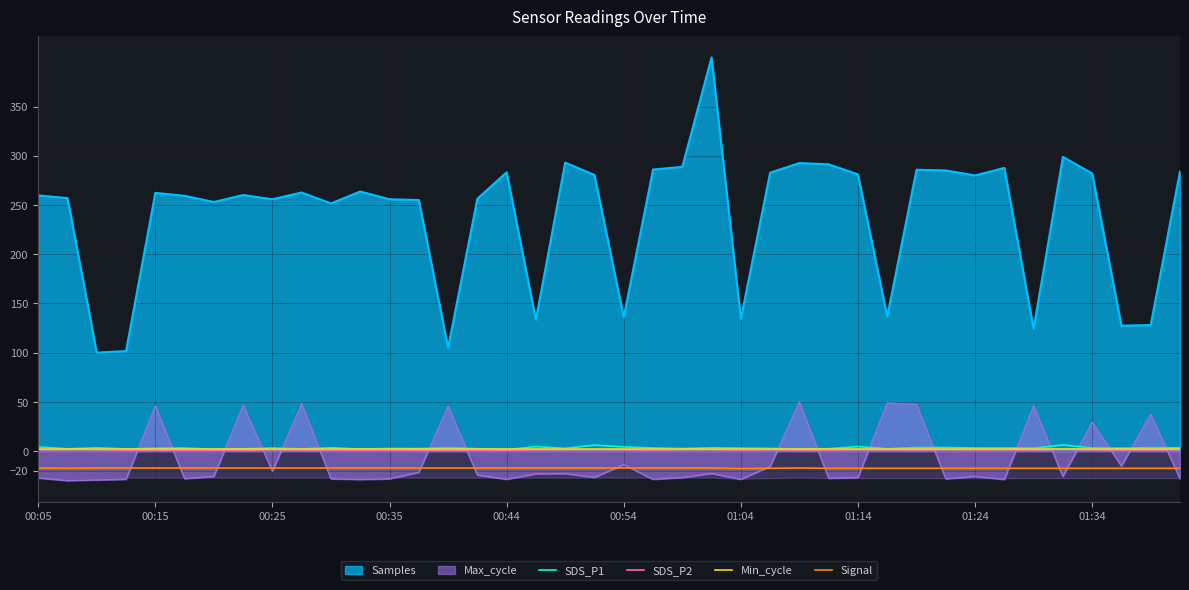

True or false: SDS_P2 and Min_cycle intersect in this chart.

False